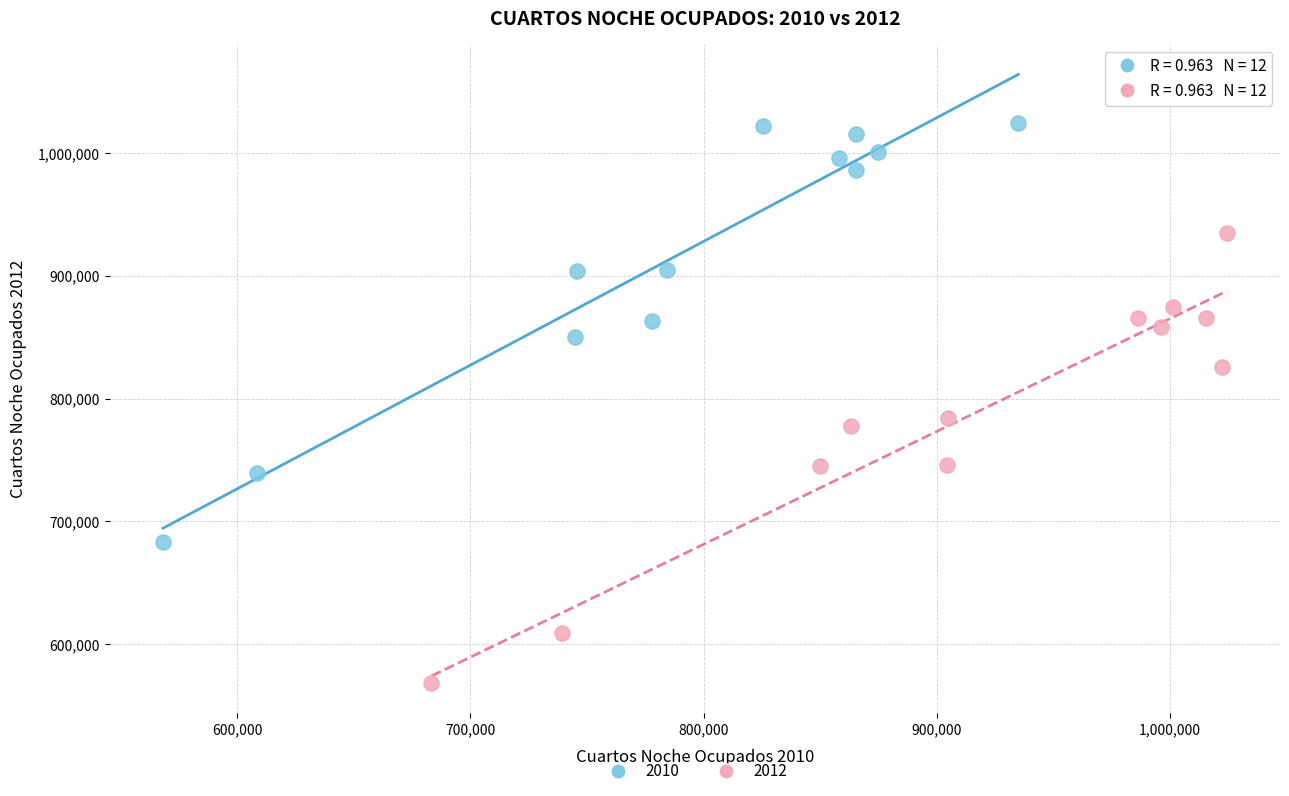

Which series reaches the maximum Y coordinate?

2010